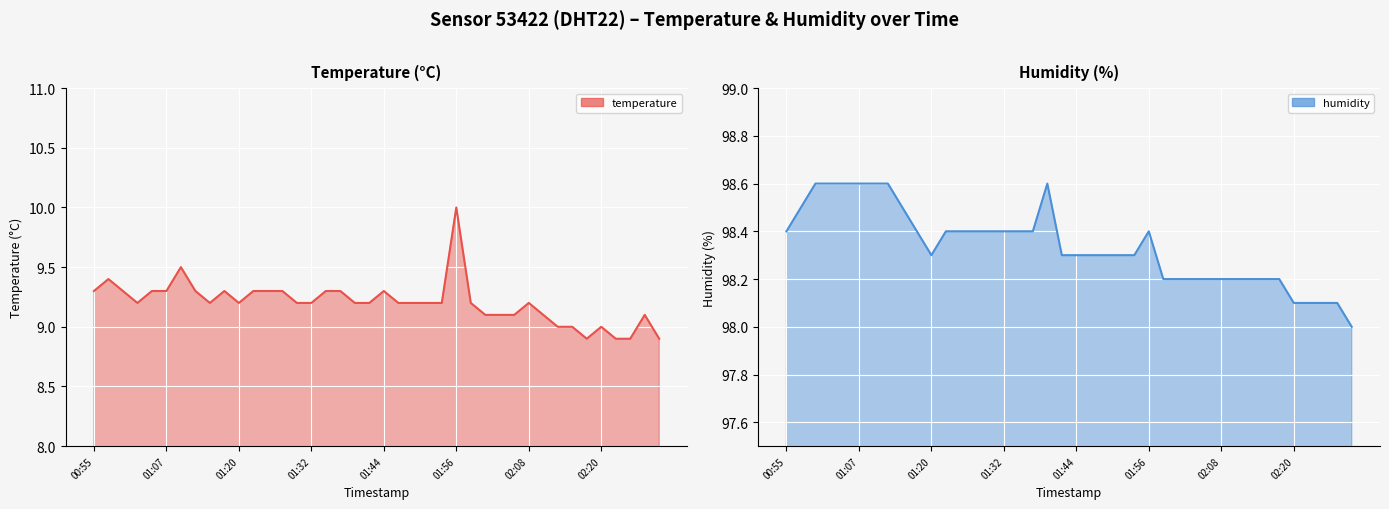

At which label does temperature first exceed 9?

00:55